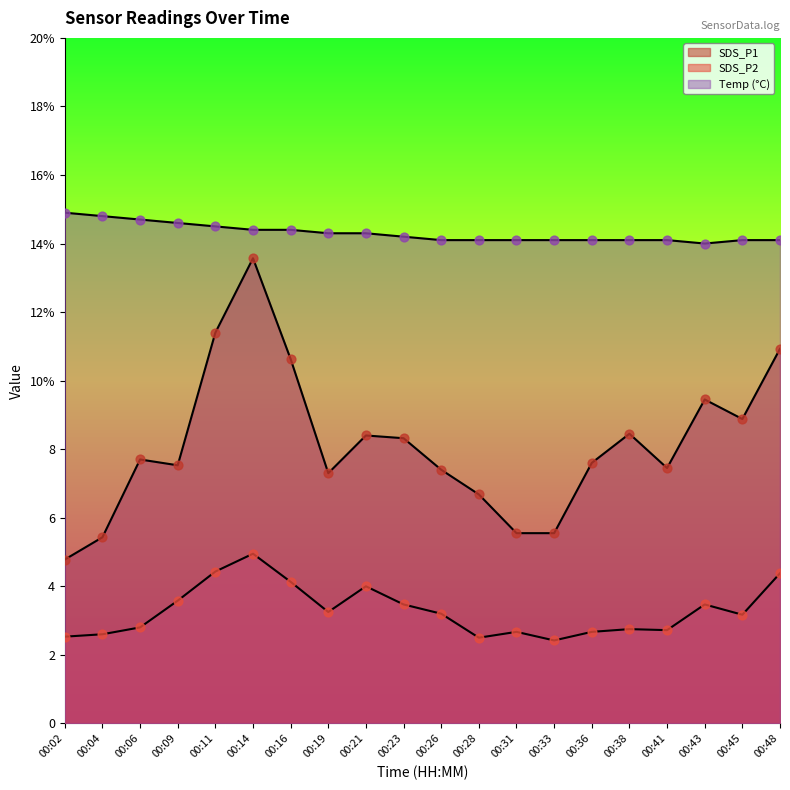

What are all the series names shown in the legend?

SDS_P1, SDS_P2, Temp